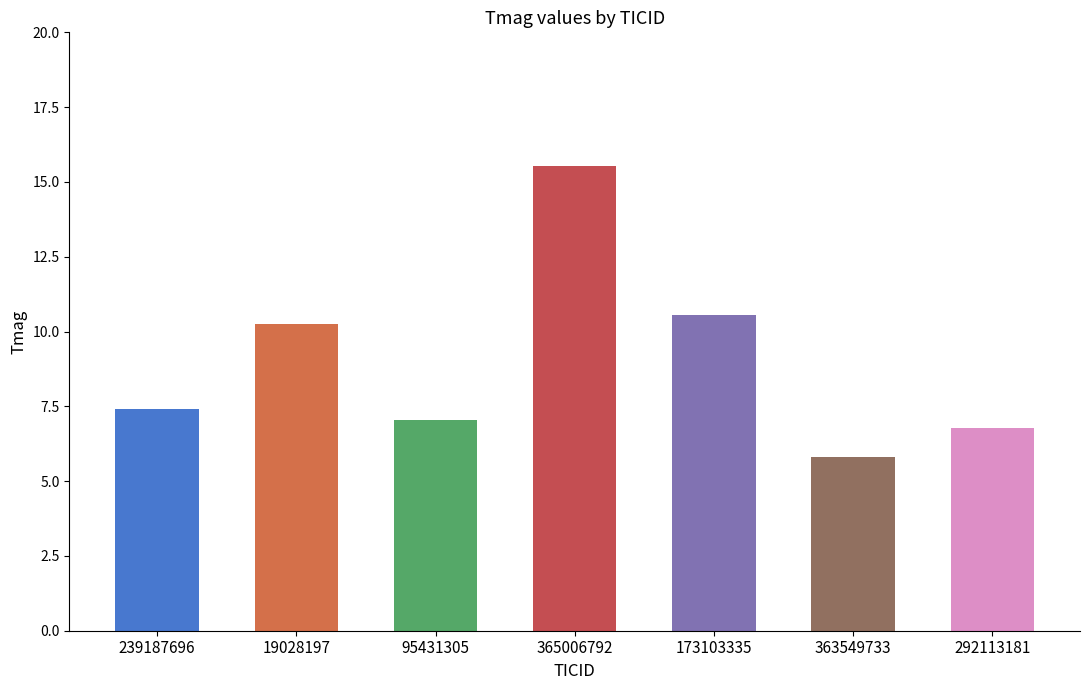

What is the change in value from 95431305 to 365006792?

+8.5